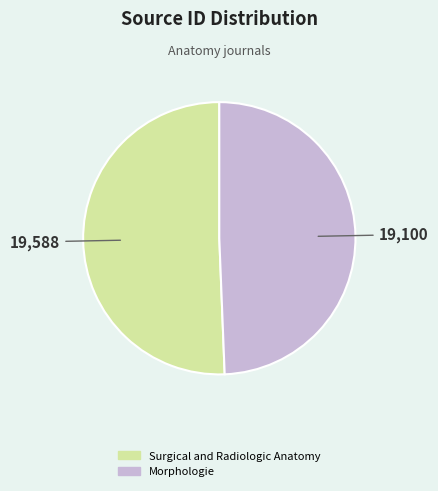

Count the number of slices in the pie.

2